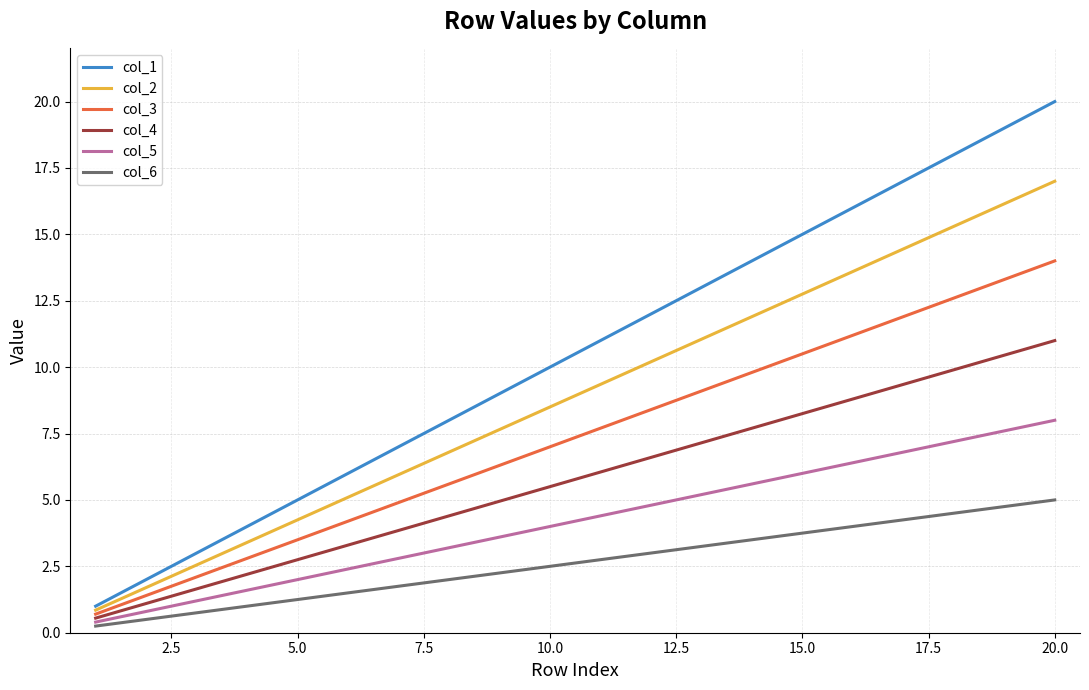

Which series has the largest range (max minus min)?

col_1